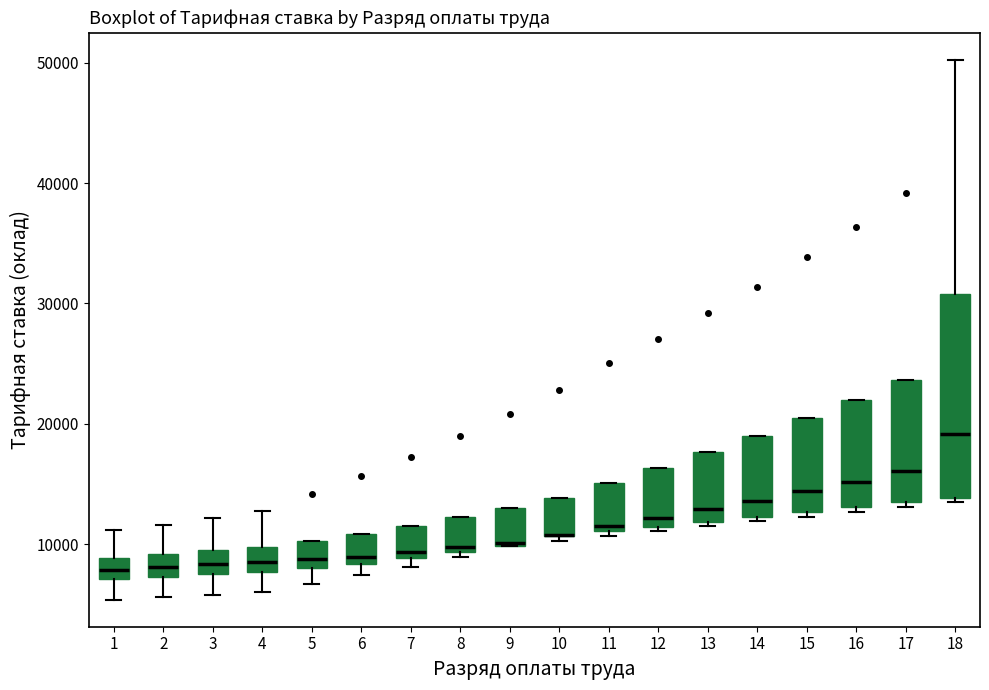

Where does the median line of the box at x = 5 sit on the y-axis? The values are not printed on the chart, so give them approximately, as read against the axis.

9000